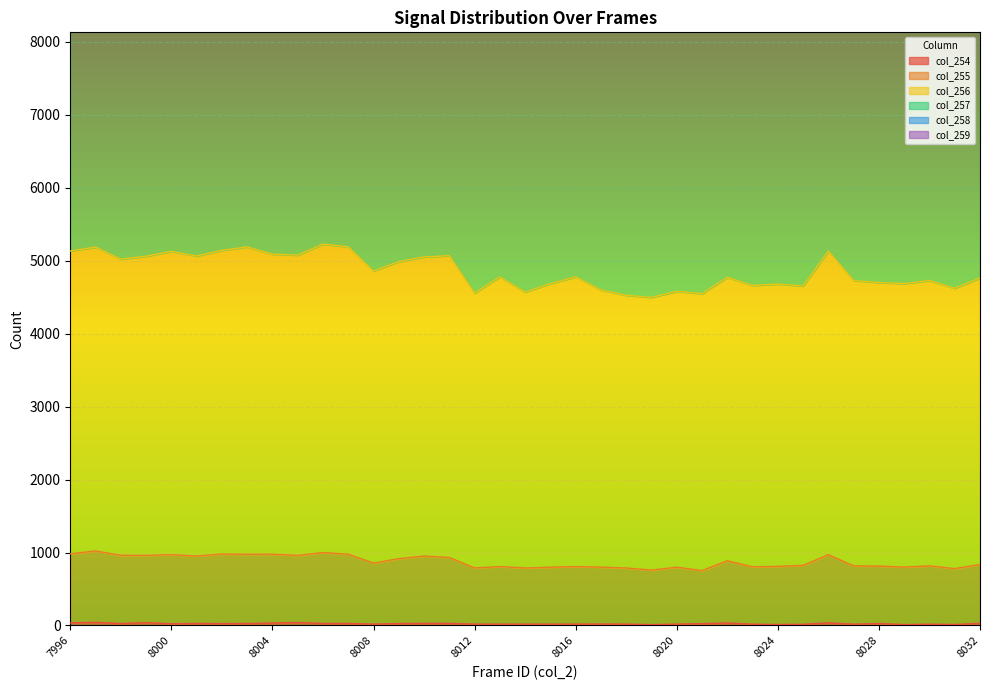

What is the sum of the col_255 values at 8022 and 8031?

1666